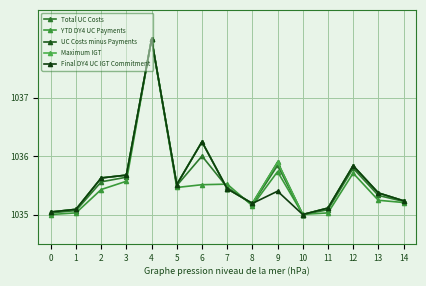

Which series ends up on top after the final intersection of Maximum IGT and UC Costs minus Payments?

UC Costs minus Payments